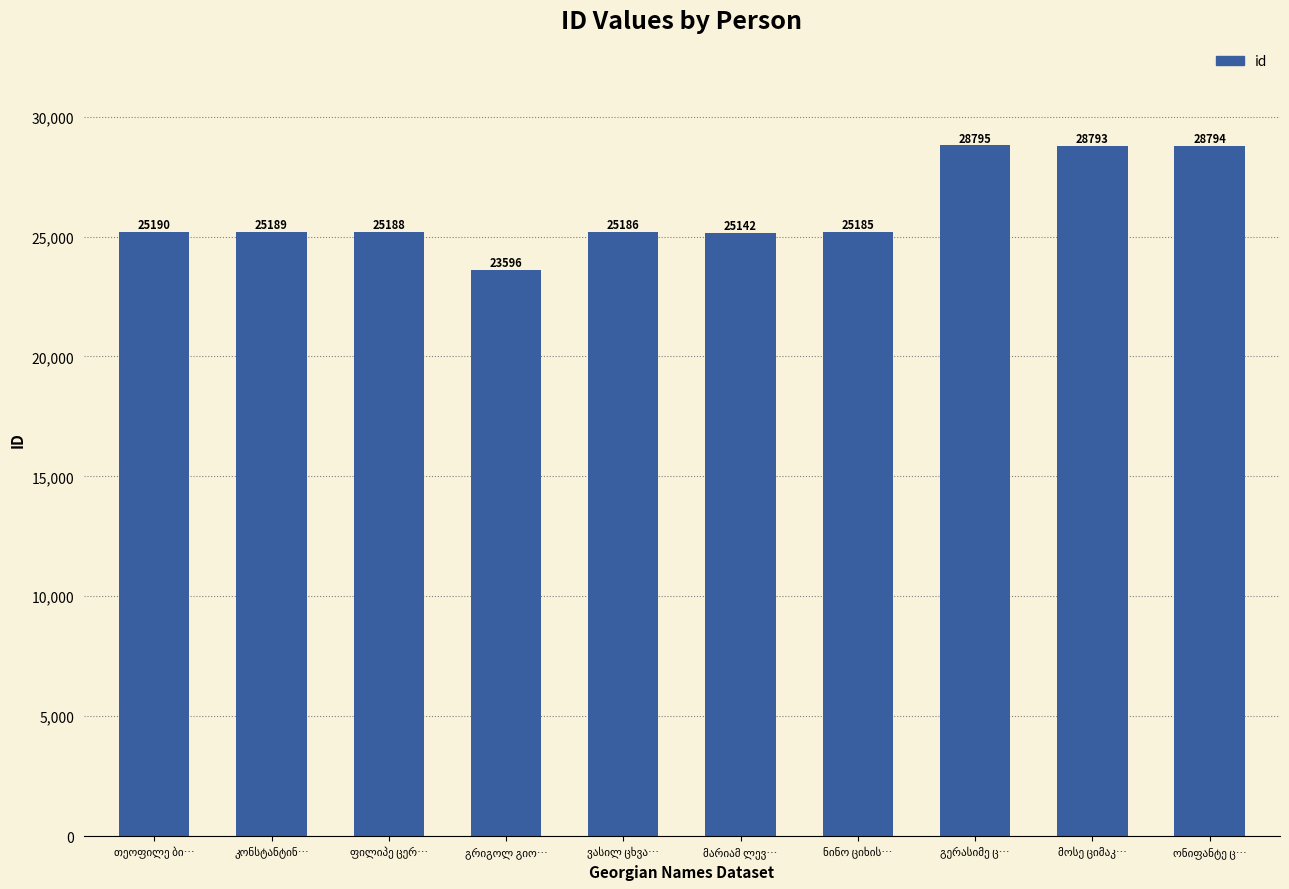

What is the minimum value shown in the chart?

23596